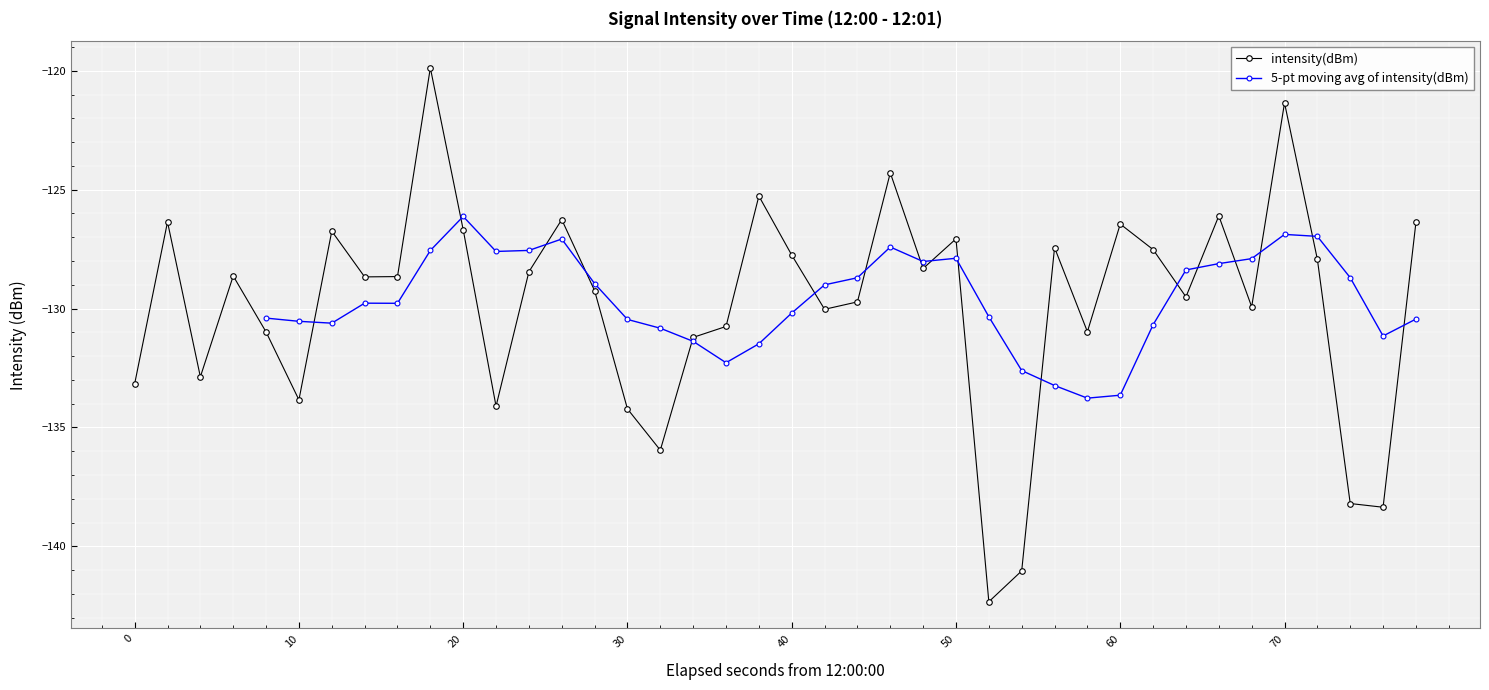

What is the lowest value of the intensity(dBm) series?

-142.3